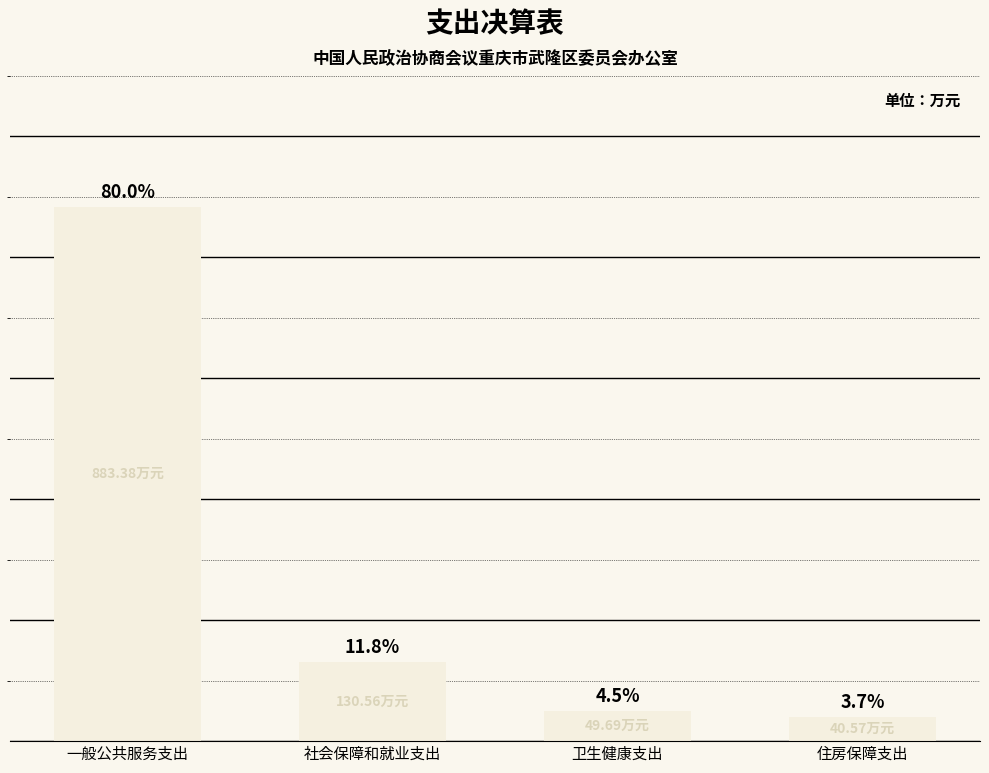

Are the bars grouped side by side (vs. stacked)?

No